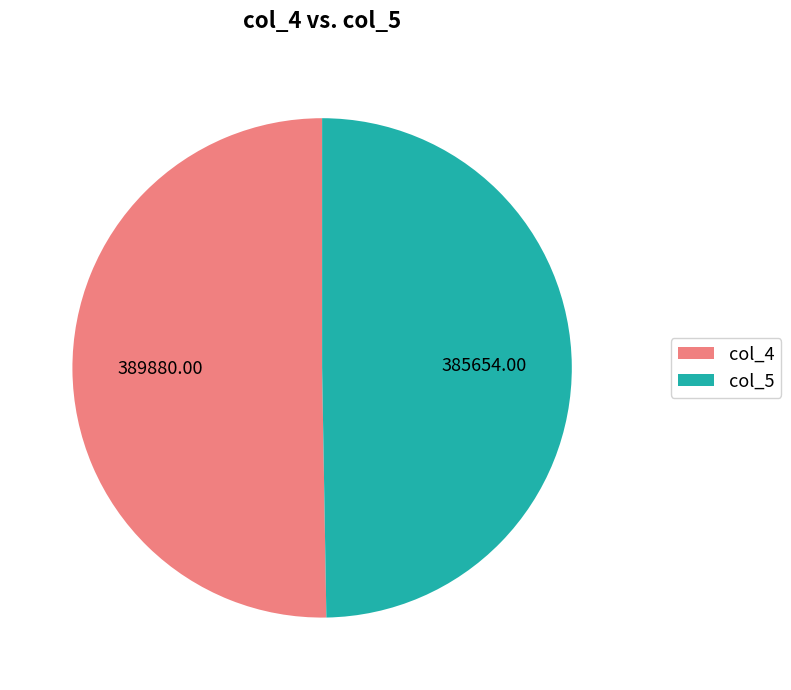

How many segments does this pie chart have?

2